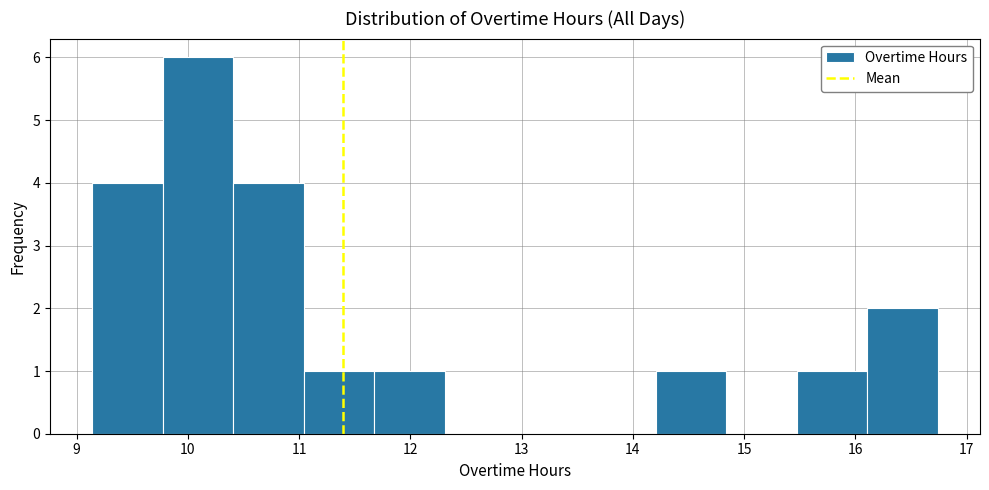

Reading left to right, list every bar in this chart as the range it spans on the x-axis followed by its height. Neither the bar edges nor the heights are printed on the chart, so give them approximately, as read against the axes.

9.1 to 9.8: 4
9.8 to 10.4: 6
10.4 to 11.0: 4
11.0 to 11.7: 1
11.7 to 12.3: 1
12.3 to 12.9: 0
12.9 to 13.6: 0
13.6 to 14.2: 0
14.2 to 14.8: 1
14.8 to 15.5: 0
15.5 to 16.1: 1
16.1 to 16.7: 2